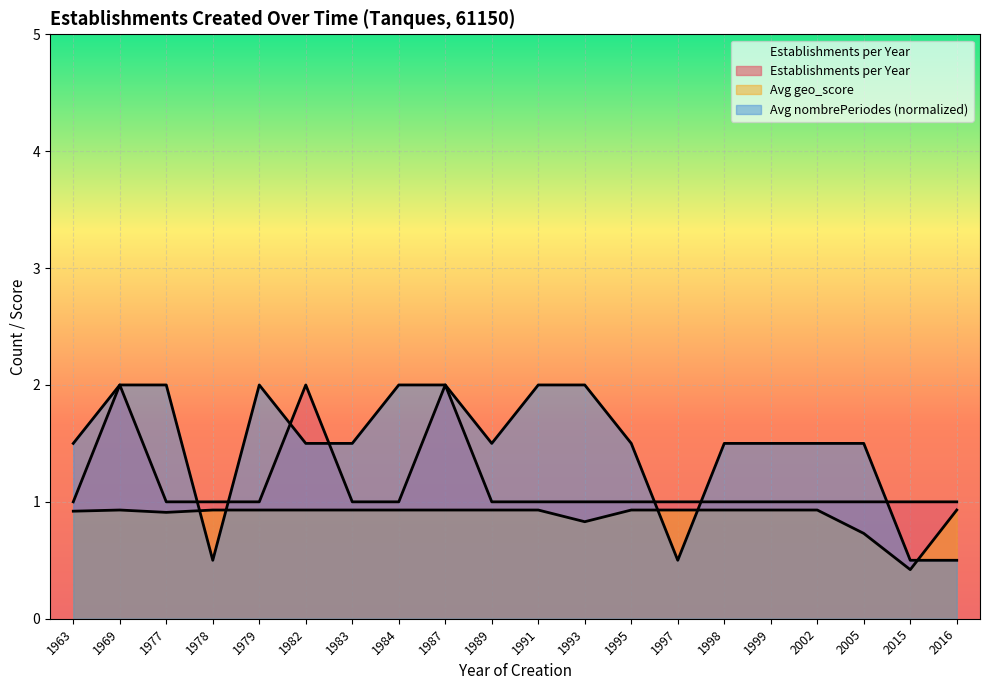

Is it true that the value at 2015 is 0?

False